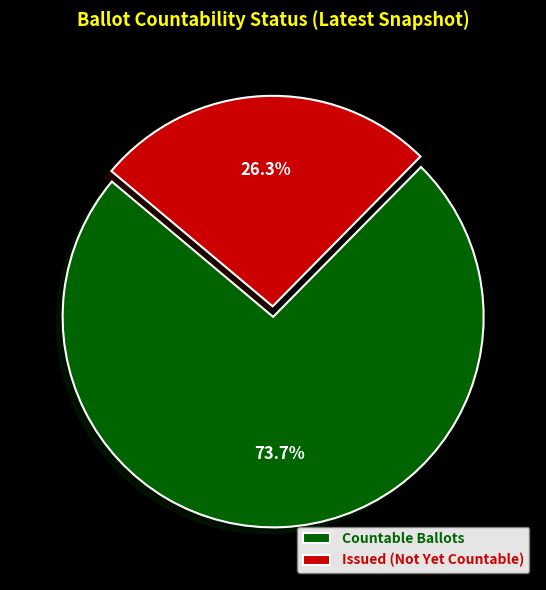

What portion of the pie excludes Countable Ballots?

26.3%